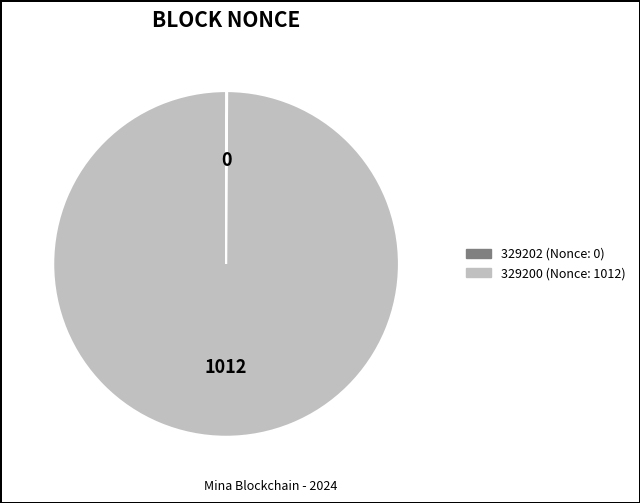

Is there any slice that represents more than half of the pie?

Yes